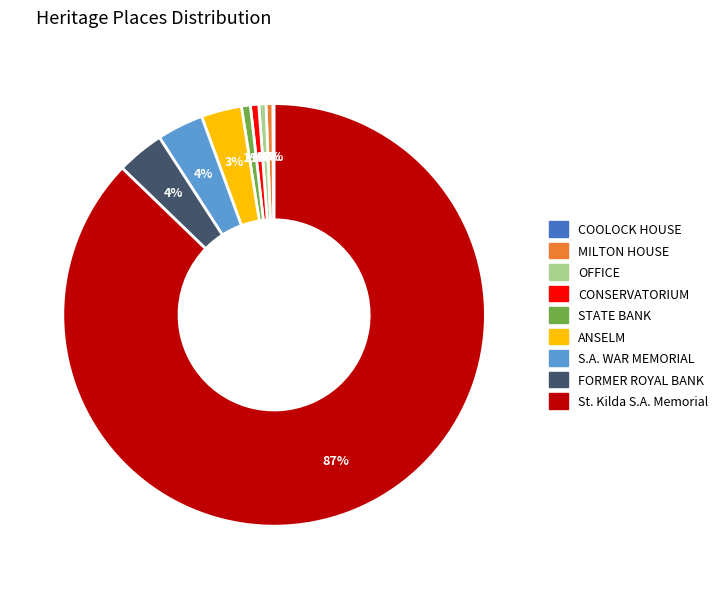

Is there a majority slice in this chart?

Yes